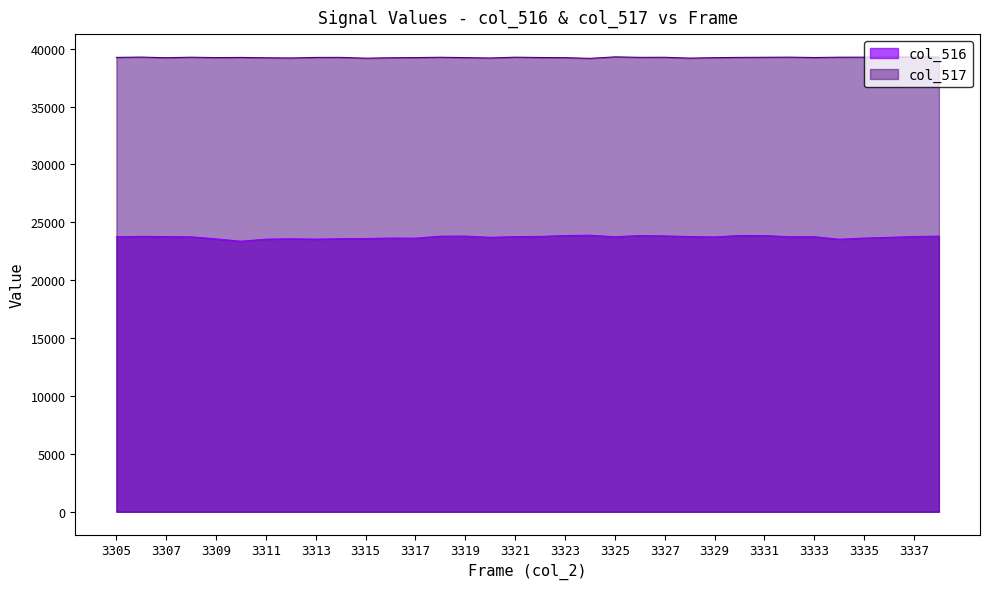

True or false: col_517 has more than 1 interior local peaks.

True